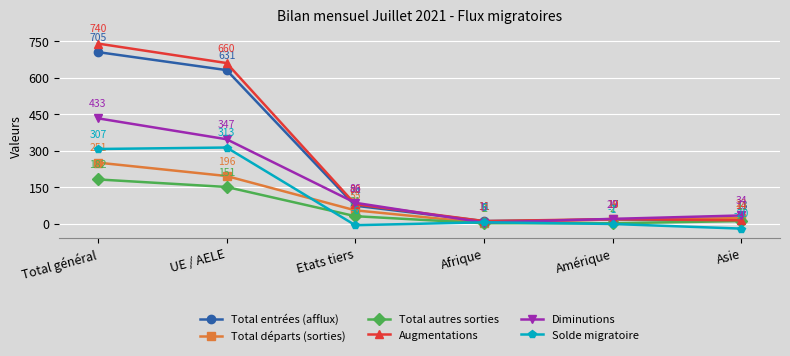

At how many categories does at least one series exceed 559?

2